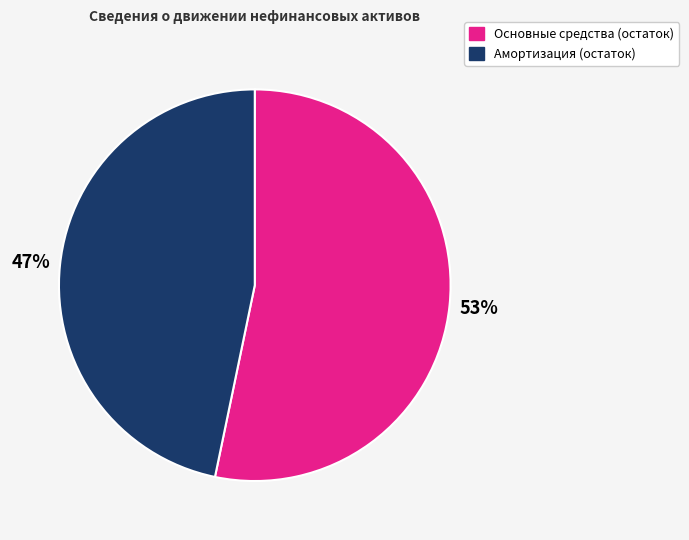

Is there a majority slice in this chart?

Yes